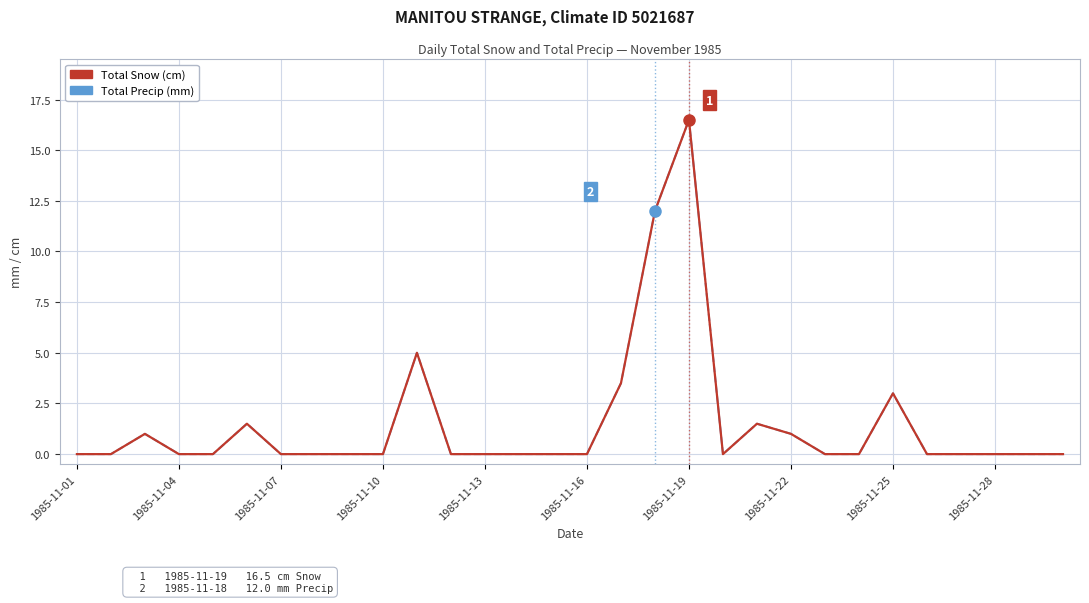

At which category is the sum across all series the highest?

1985-11-19